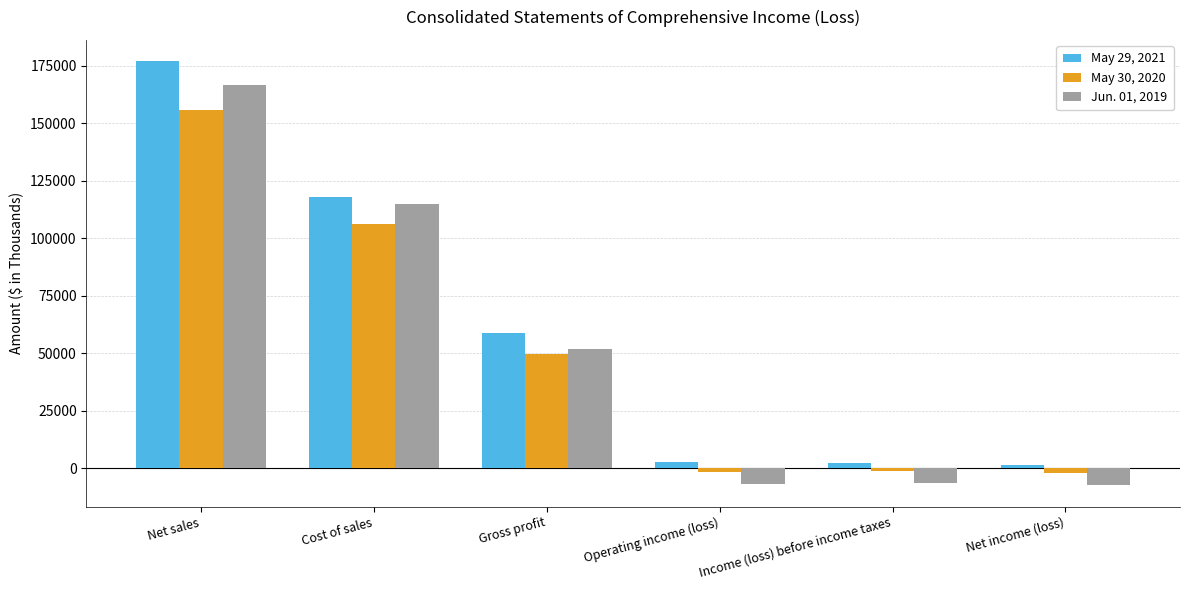

What is the smallest value displayed?

-7328